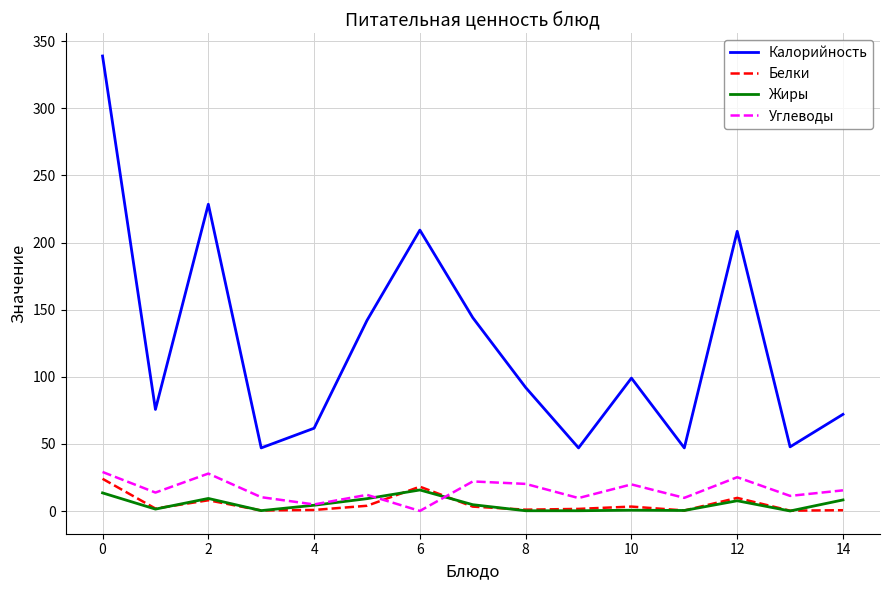

True or false: Жиры and Калорийность cross at least once.

False